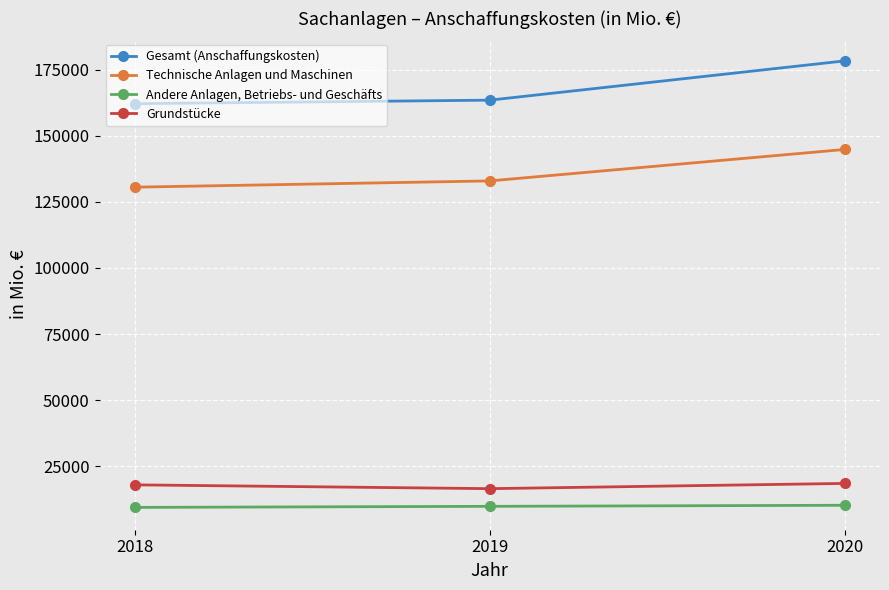

What is the minimum value for Andere Anlagen, Betriebs- und Geschäfts?

9437